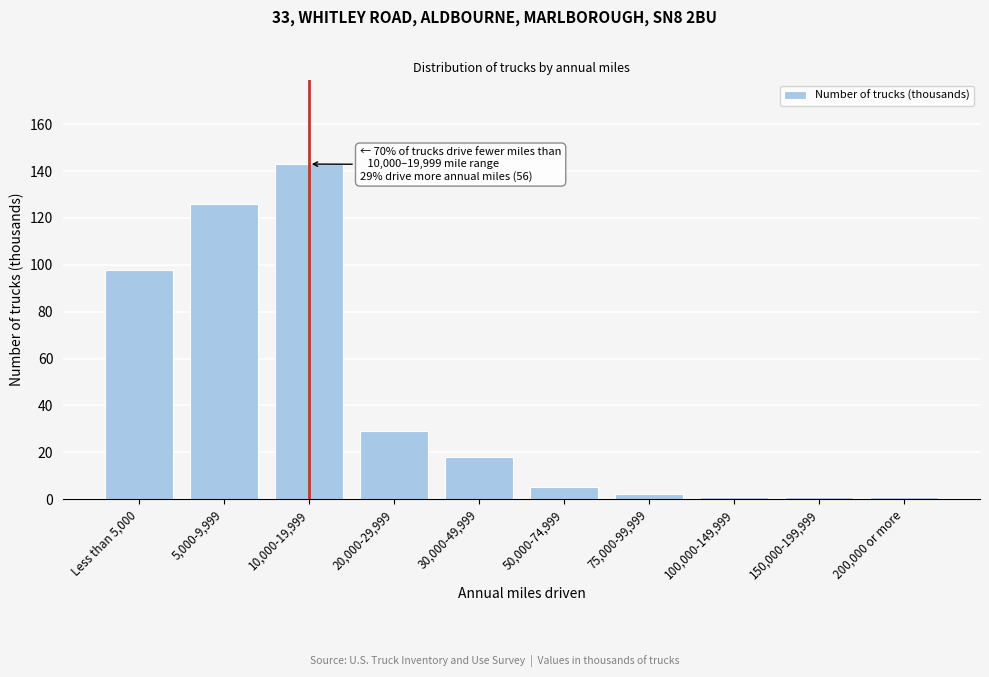

Reading right to left, what are all the values shown in this chart?

200,000 or more=1	150,000-199,999=1	100,000-149,999=1	75,000-99,999=2	50,000-74,999=5	30,000-49,999=18	20,000-29,999=29	10,000-19,999=143	5,000-9,999=126	Less than 5,000=98